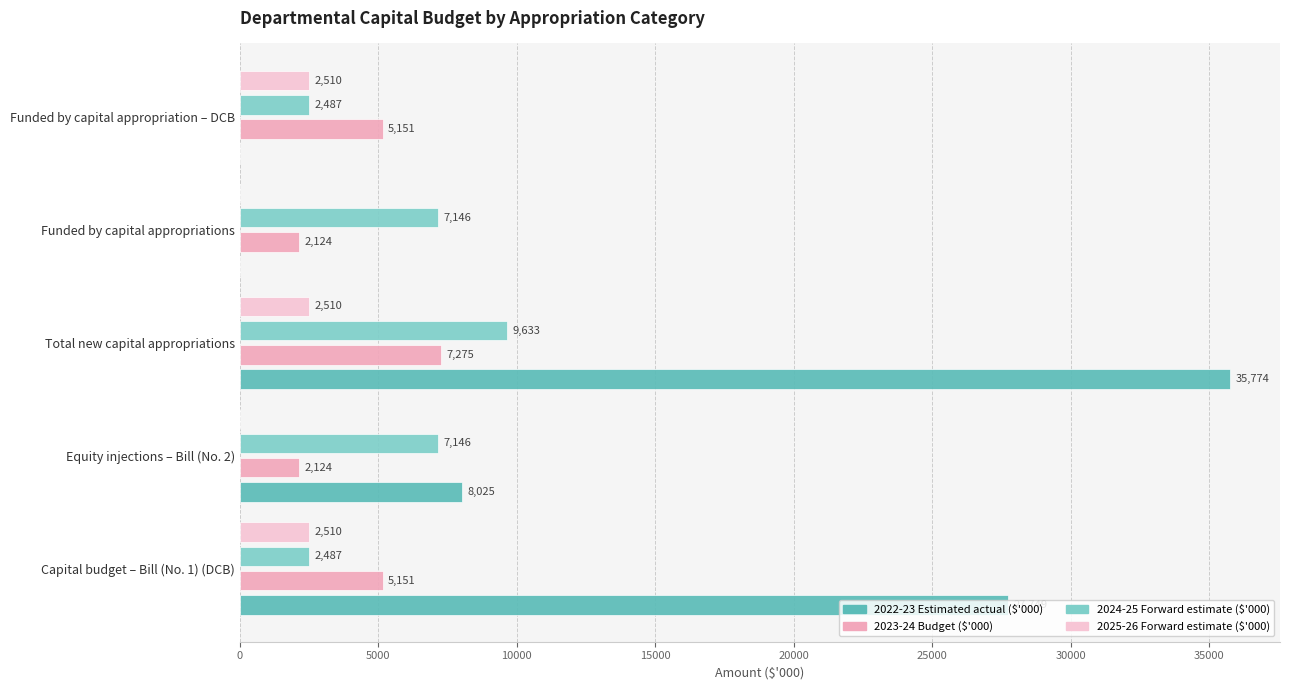

Is it true that 2024-25 Forward estimate ($'000) equals 12534 at Total new capital appropriations?

False